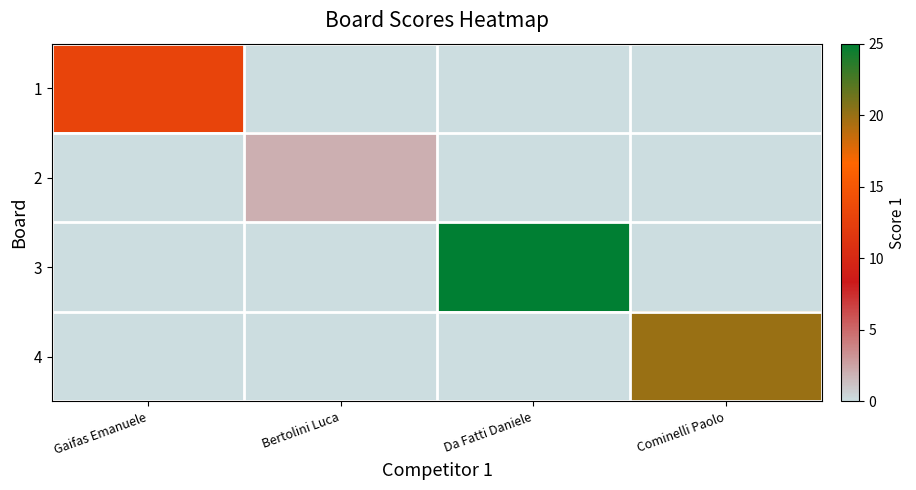

List the series in order of their peak value, highest first.

3, 4, 1, 2